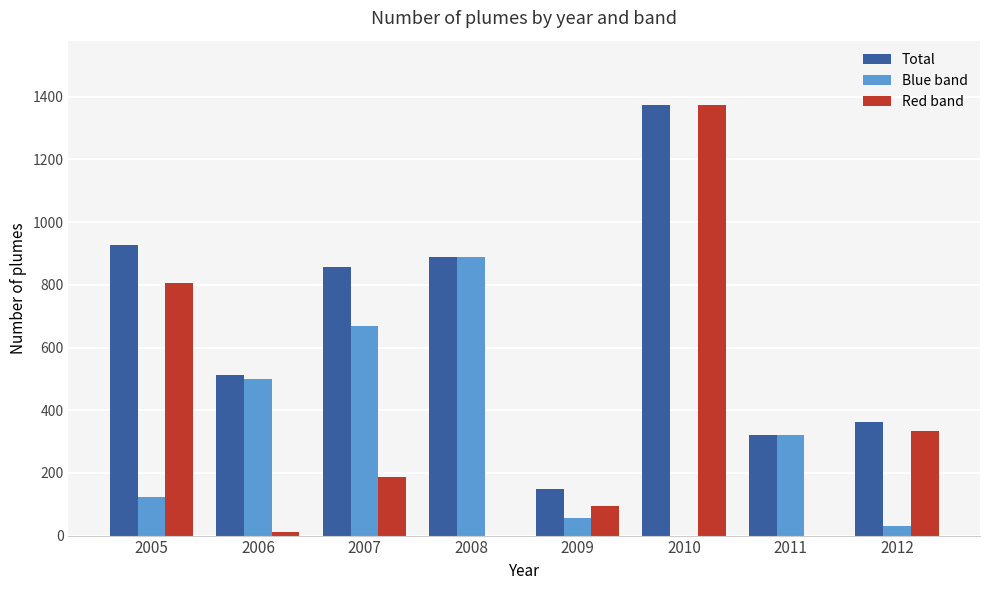

Where does the Total series first go above 858?

2005